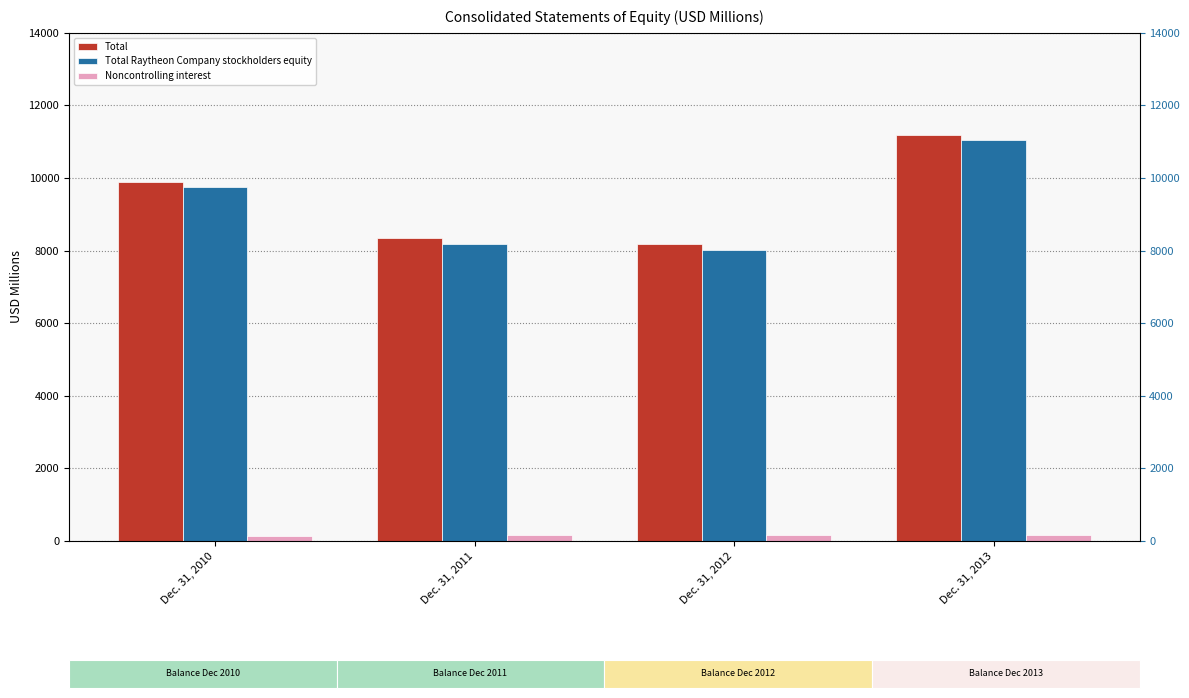

Is the value of Noncontrolling interest at Dec. 31, 2012 greater than the value of Total at Dec. 31, 2011?

No